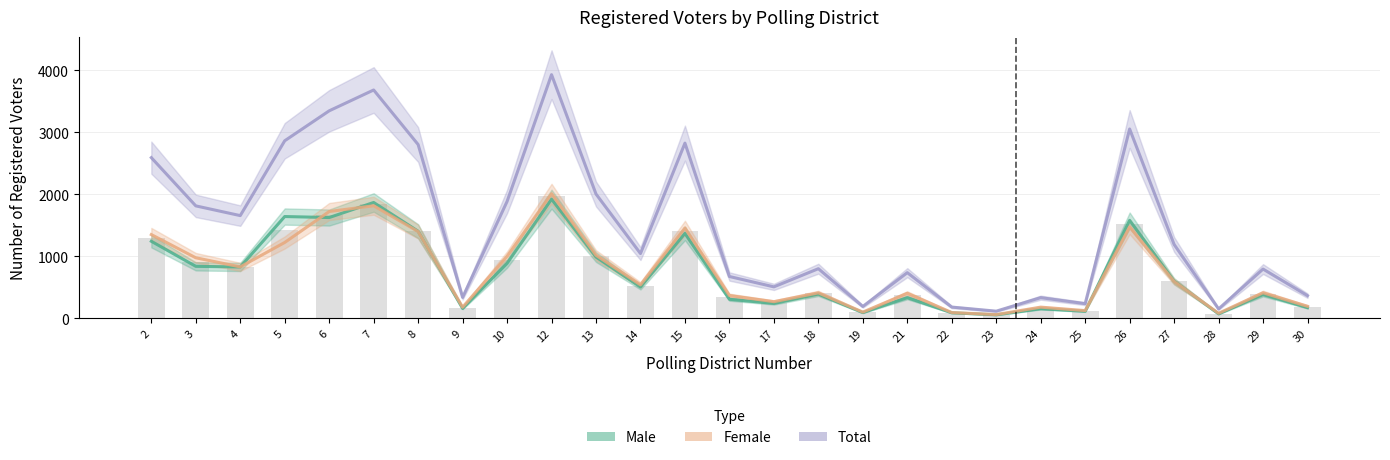

Does the chart contain stacked bars?

No